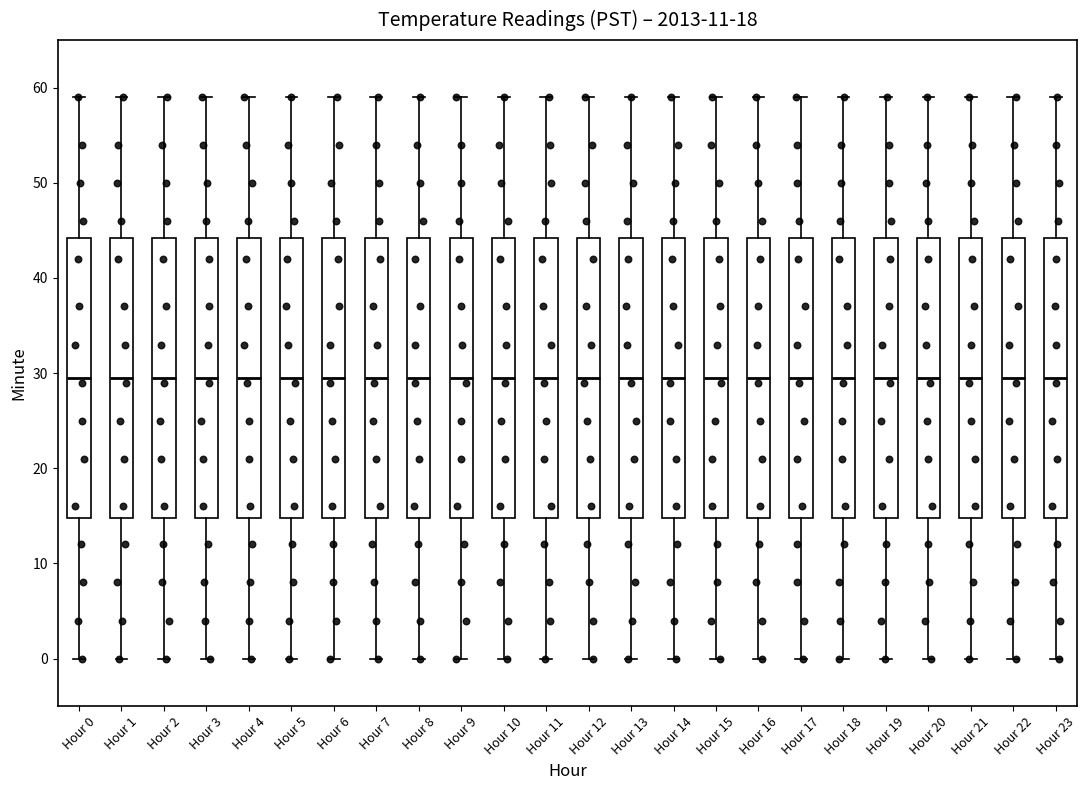

Reading left to right, read every box against the y-axis: the position of its median line, the range the box covers, and the ends of its whiskers. The values are not printed on the chart, so give them approximately, as read against the axis.

Hour 0: median 30, box 15 to 44, whiskers 0 to 59
Hour 1: median 30, box 15 to 44, whiskers 0 to 59
Hour 2: median 30, box 15 to 44, whiskers 0 to 59
Hour 3: median 30, box 15 to 44, whiskers 0 to 59
Hour 4: median 30, box 15 to 44, whiskers 0 to 59
Hour 5: median 30, box 15 to 44, whiskers 0 to 59
Hour 6: median 30, box 15 to 44, whiskers 0 to 59
Hour 7: median 30, box 15 to 44, whiskers 0 to 59
Hour 8: median 30, box 15 to 44, whiskers 0 to 59
Hour 9: median 30, box 15 to 44, whiskers 0 to 59
Hour 10: median 30, box 15 to 44, whiskers 0 to 59
Hour 11: median 30, box 15 to 44, whiskers 0 to 59
Hour 12: median 30, box 15 to 44, whiskers 0 to 59
Hour 13: median 30, box 15 to 44, whiskers 0 to 59
Hour 14: median 30, box 15 to 44, whiskers 0 to 59
Hour 15: median 30, box 15 to 44, whiskers 0 to 59
Hour 16: median 30, box 15 to 44, whiskers 0 to 59
Hour 17: median 30, box 15 to 44, whiskers 0 to 59
Hour 18: median 30, box 15 to 44, whiskers 0 to 59
Hour 19: median 30, box 15 to 44, whiskers 0 to 59
Hour 20: median 30, box 15 to 44, whiskers 0 to 59
Hour 21: median 30, box 15 to 44, whiskers 0 to 59
Hour 22: median 30, box 15 to 44, whiskers 0 to 59
Hour 23: median 30, box 15 to 44, whiskers 0 to 59